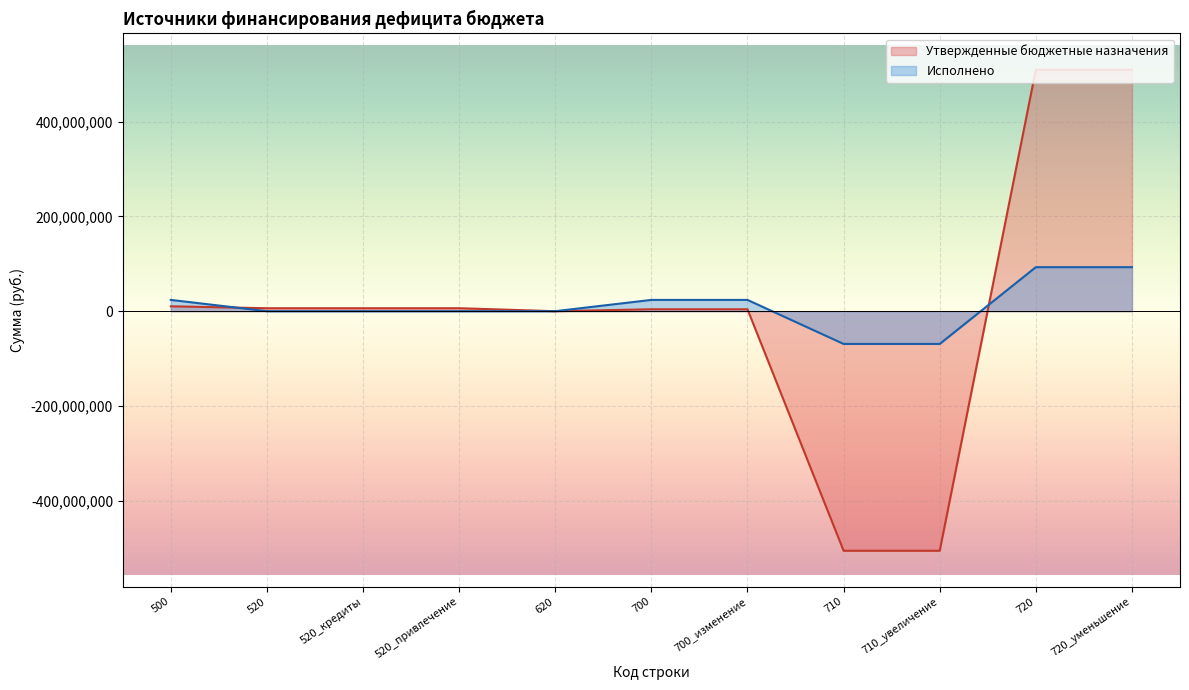

True or false: Исполнено has a value of 0.0 at 620.

True